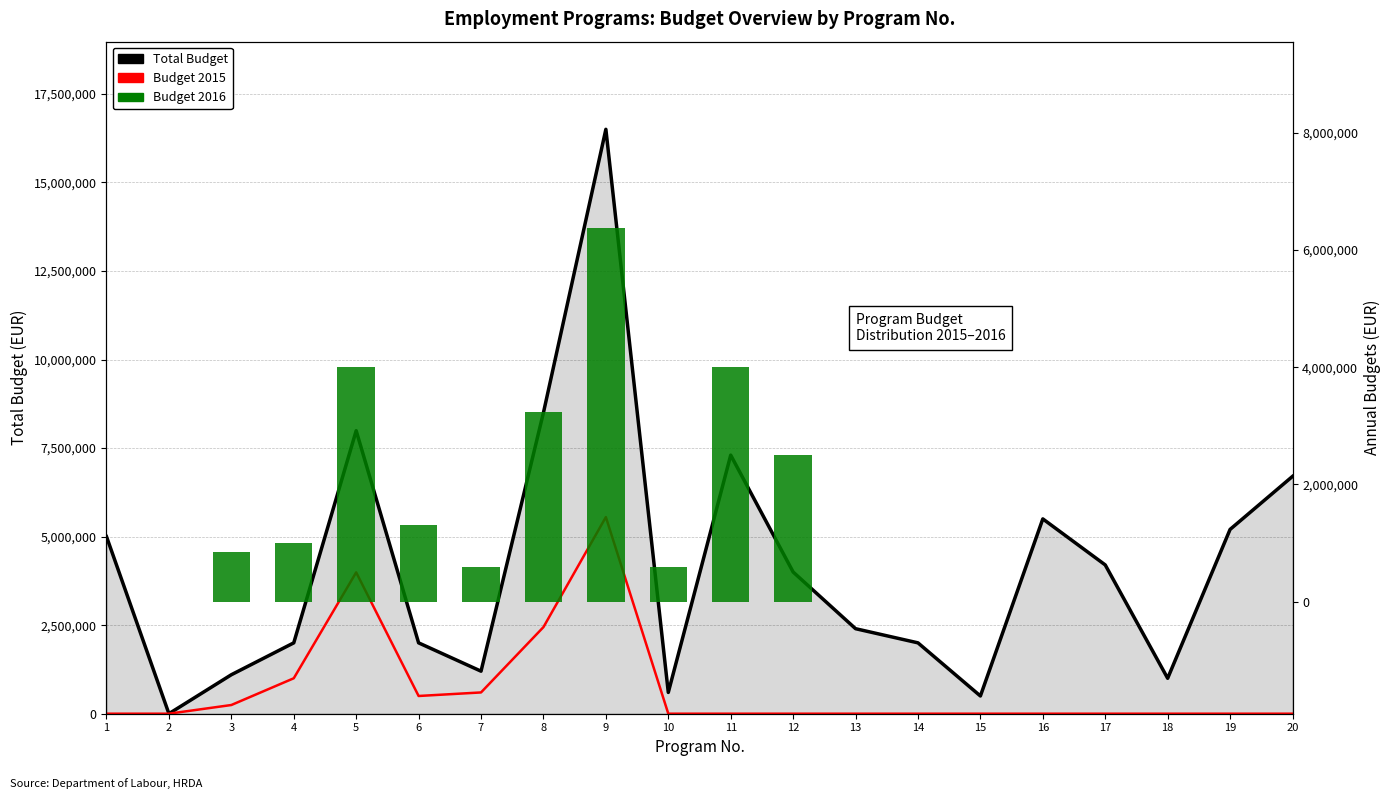

What is the highest value of the Budget 2016 series?

6370990